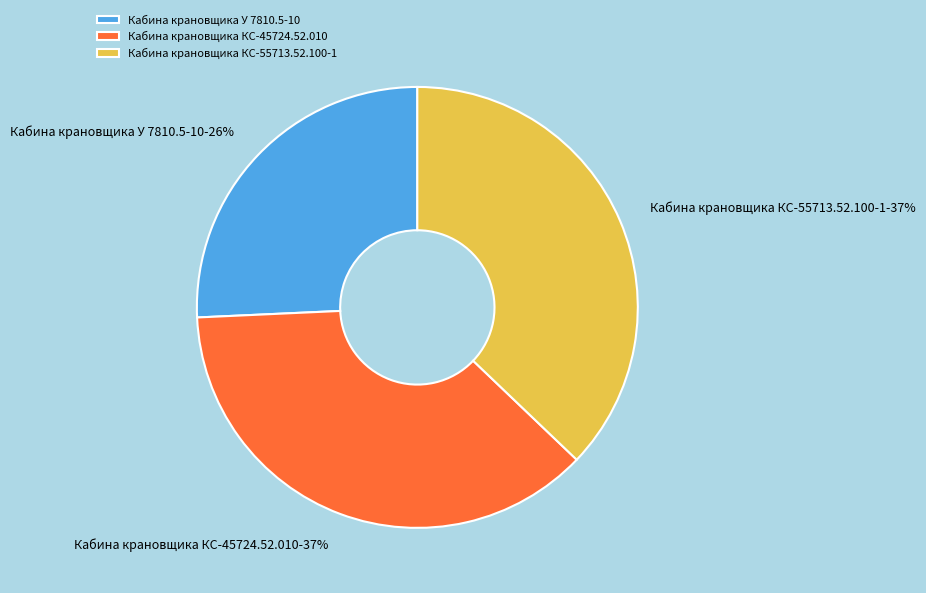

Approximately how many times larger is the value at Кабина крановщика КС-55713.52.100-1 compared to Кабина крановщика У 7810.5-10?

1.4